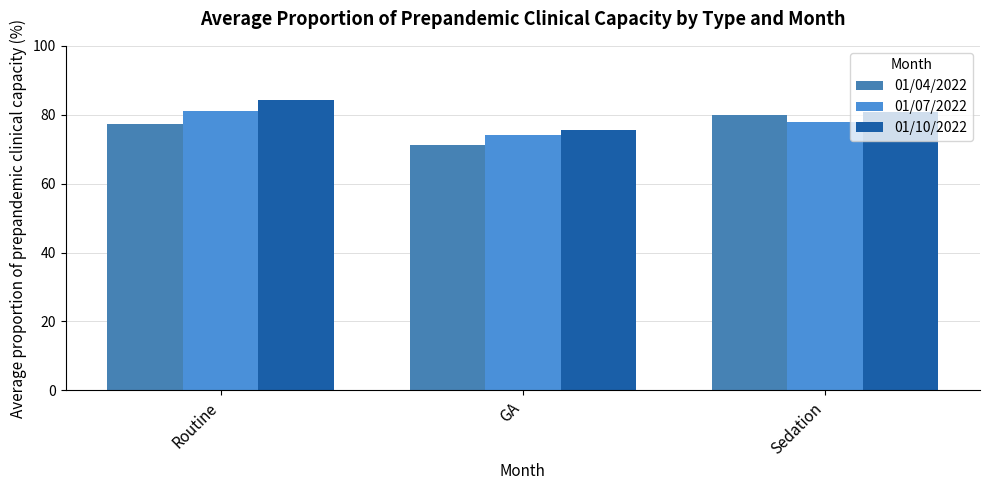

What is the label of the 2nd bar from the right?

GA